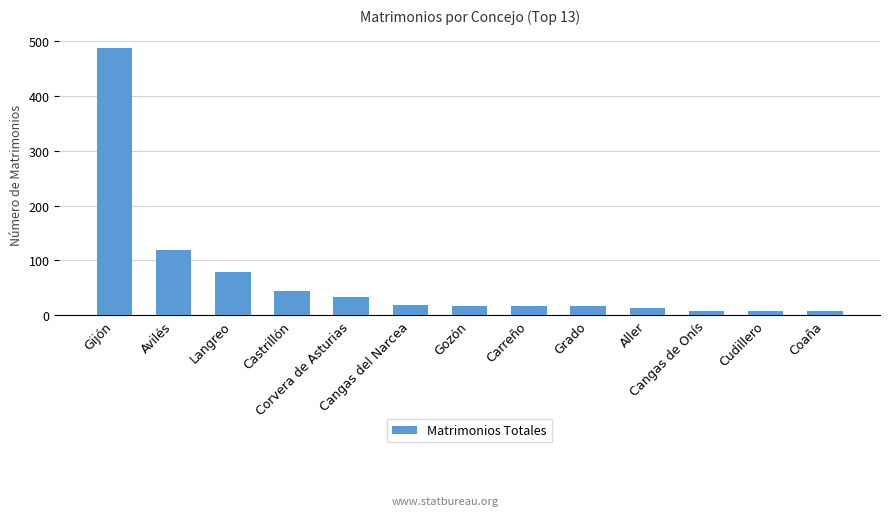

What is the difference between the maximum and minimum values?

481